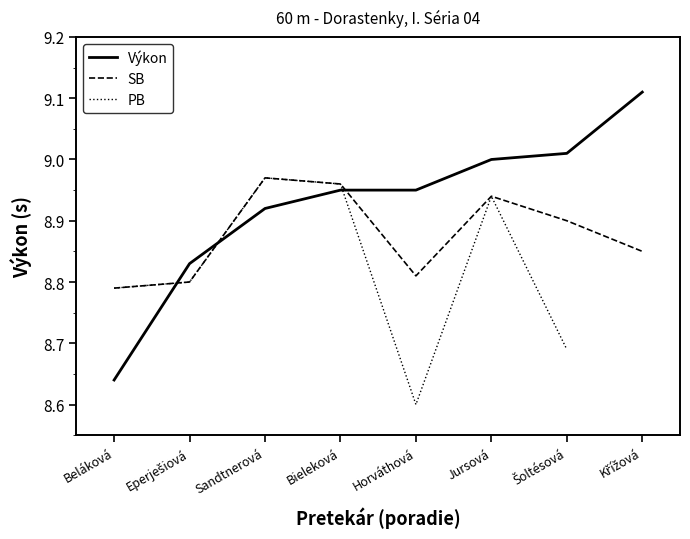

Between which two adjacent categories do Výkon and PB first intersect?

Beláková and Eperješiová